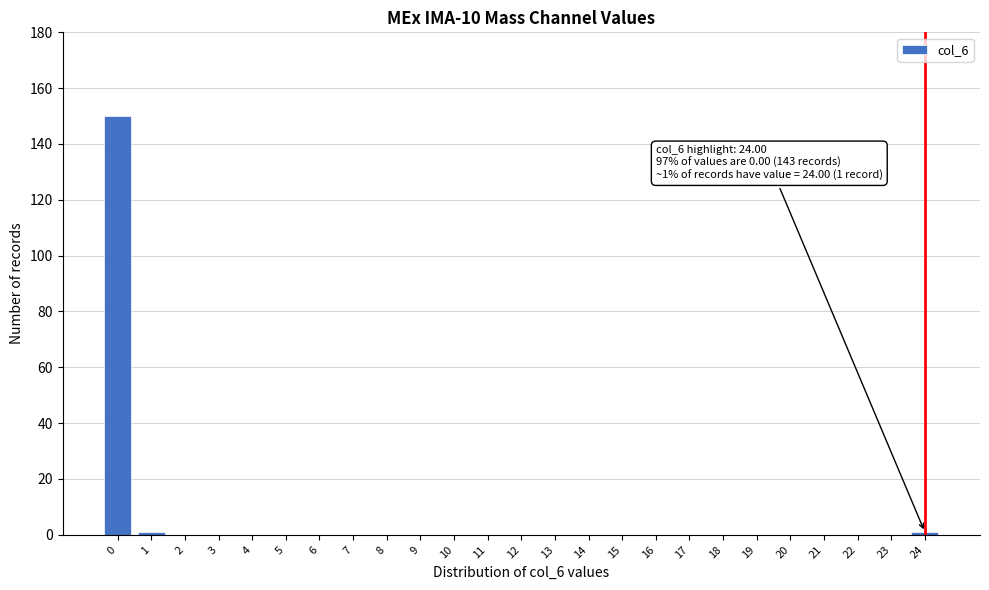

Reading left to right, extract all data points from this chart.

0=150	1=1	2=0	3=0	4=0	5=0	6=0	7=0	8=0	9=0	10=0	11=0	12=0	13=0	14=0	15=0	16=0	17=0	18=0	19=0	20=0	21=0	22=0	23=0	24=1